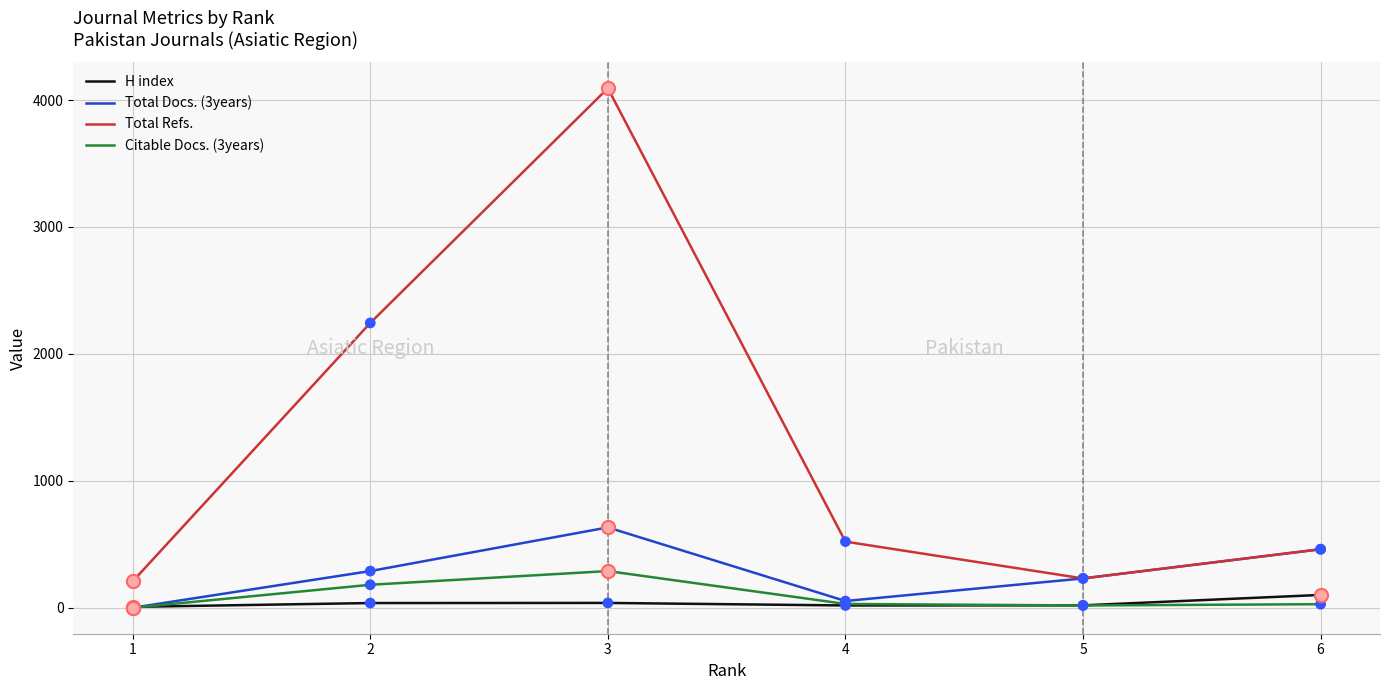

Which series has the widest spread of values?

Total Refs.